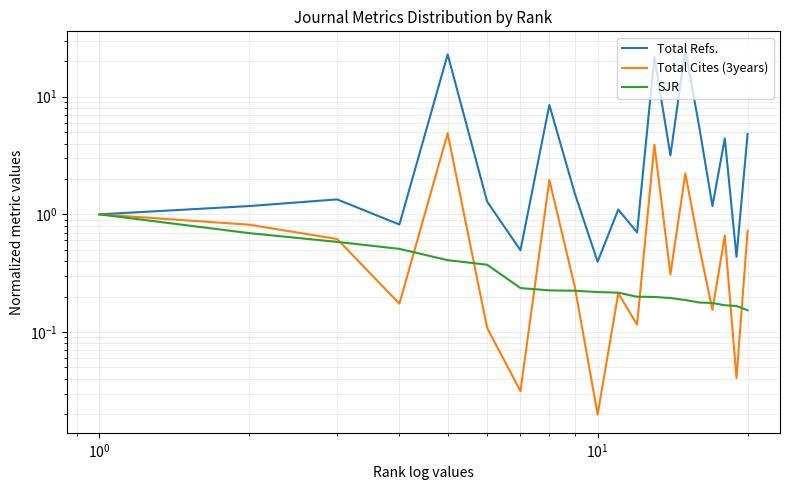

How many data points does each series have?

20